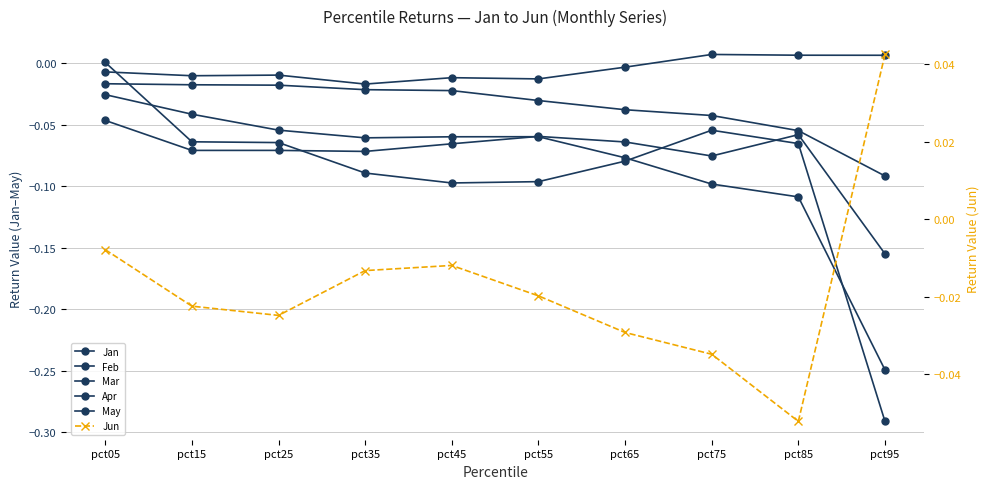

How many lines are shown in the chart?

6